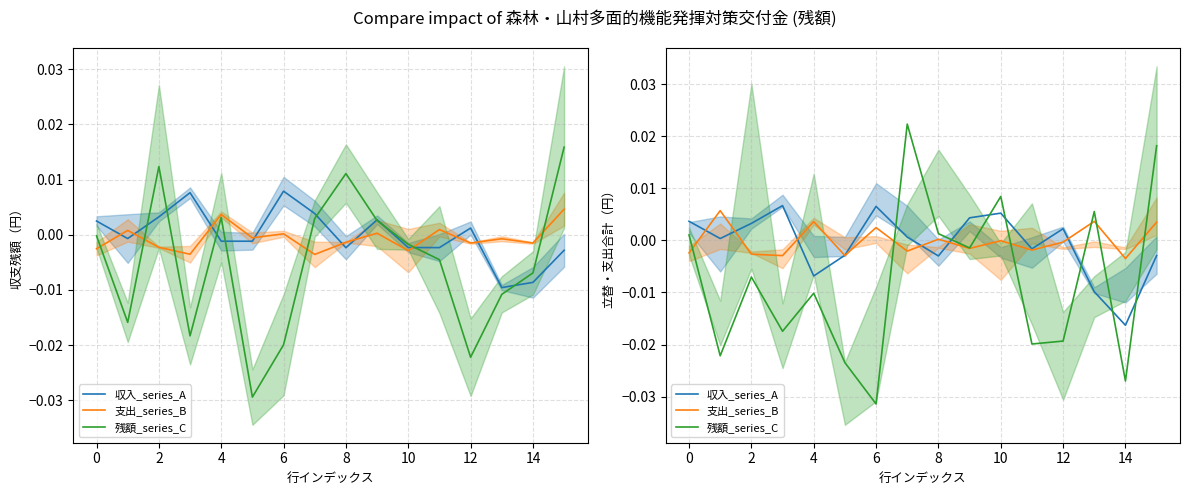

After their last crossing, which series has the higher values: 収入_series_A or 支出_series_B?

支出_series_B